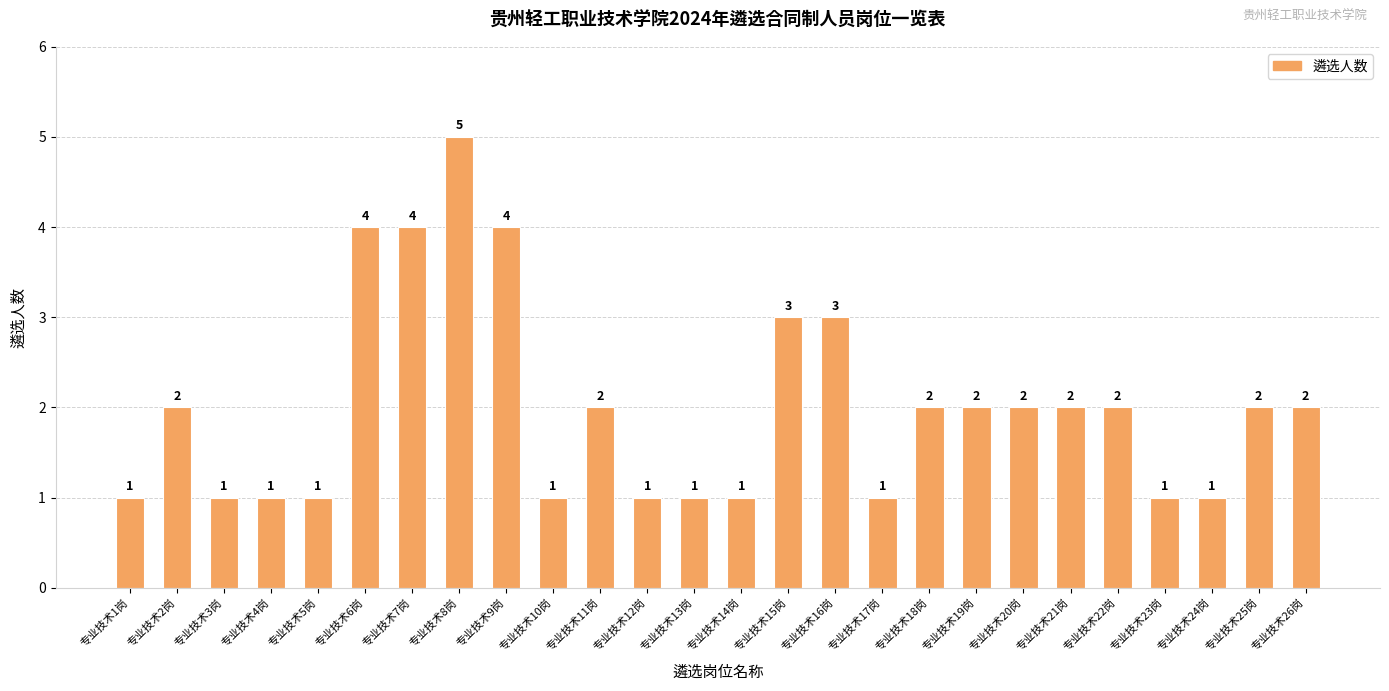

Read the value at 专业技术6岗.

4